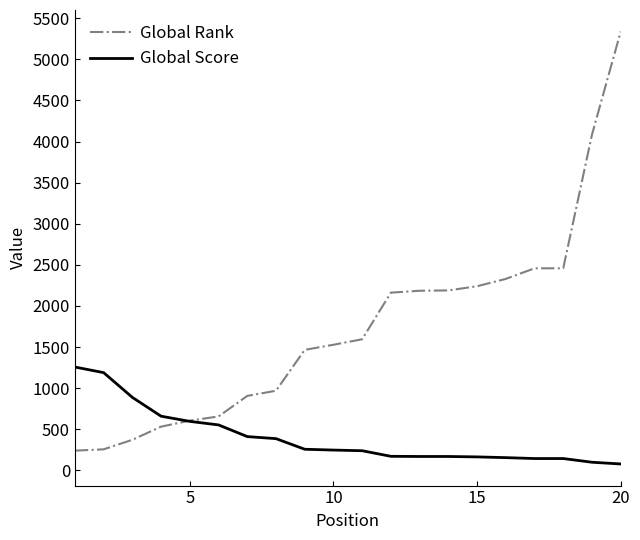

Rank the series by their maximum value, from lowest to highest.

Global Score, Global Rank